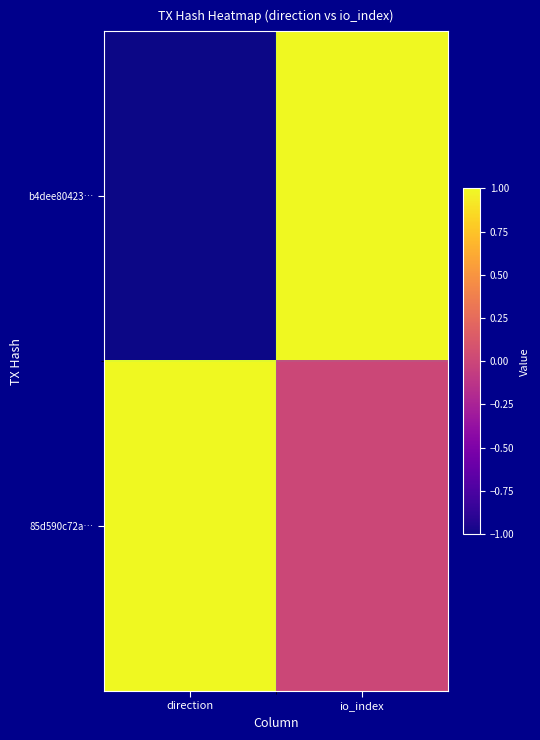

Rank the series at io_index from highest to lowest value.

b4dee80423…, 85d590c72a…